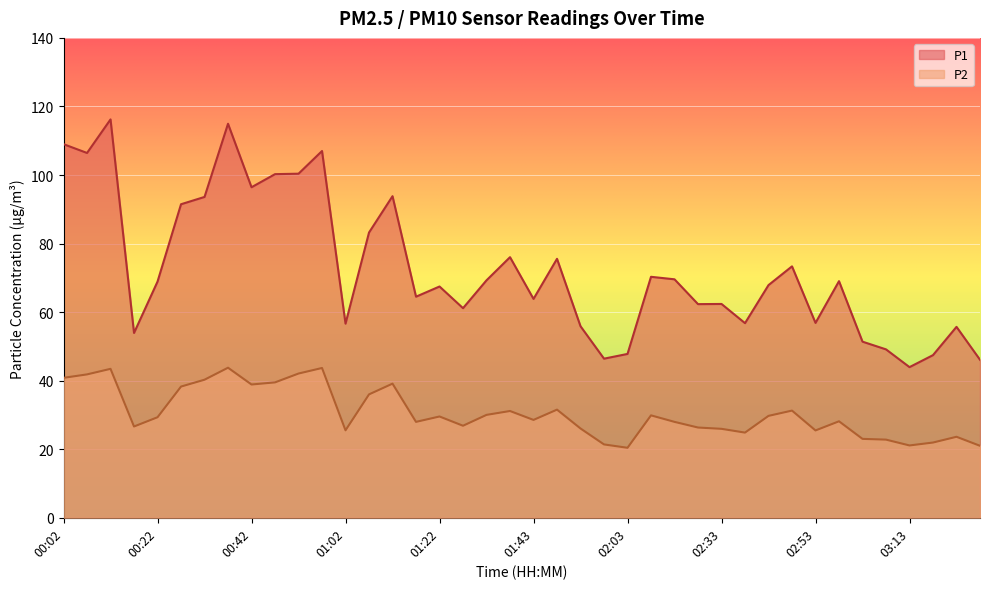

Rank the series at 02:38 from lowest to highest value.

P2, P1